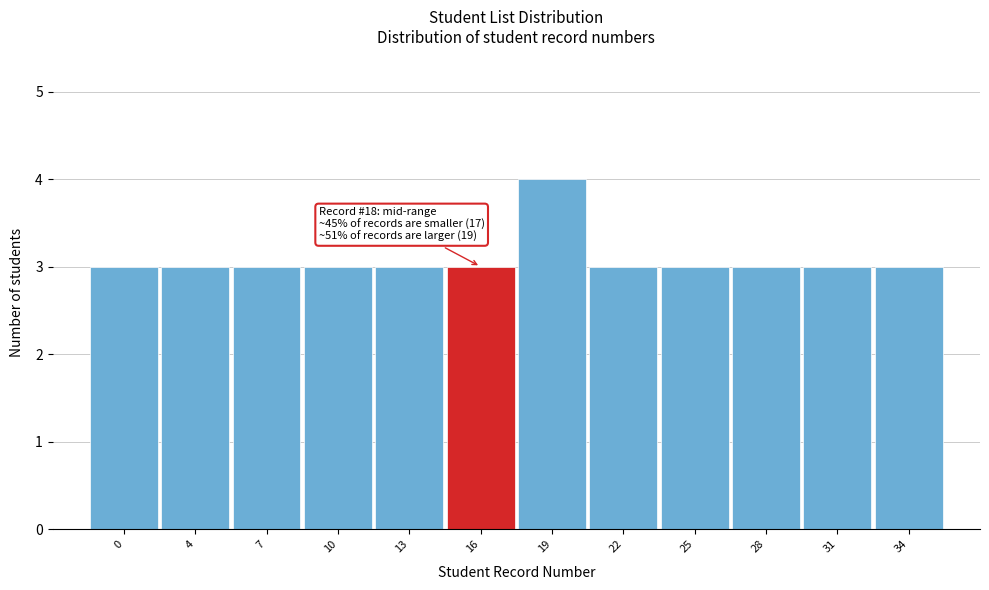

Reading right to left, transcribe all the data shown in this chart.

34=3	31=3	28=3	25=3	22=3	19=4	16=3	13=3	10=3	7=3	4=3	0=3